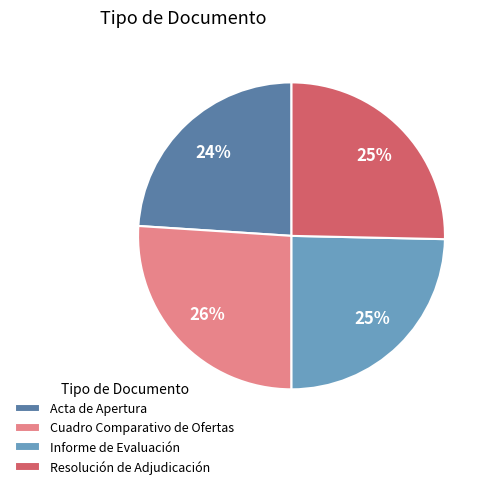

Between Cuadro Comparativo de Ofertas and Acta de Apertura, which is larger?

Cuadro Comparativo de Ofertas